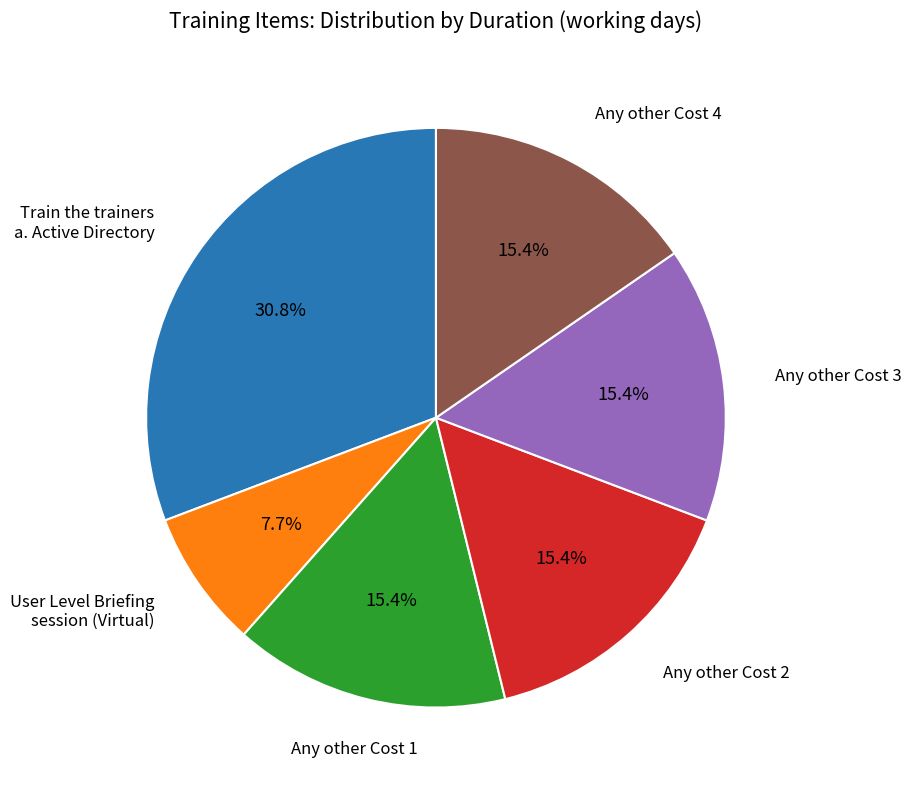

Is there any slice that represents more than half of the pie?

No